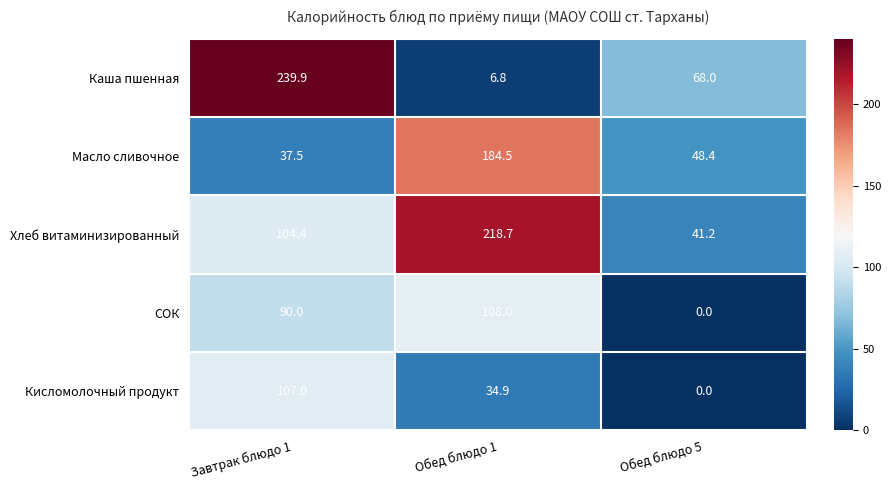

Which category has the highest value in the Хлеб витаминизированный series?

Обед блюдо 1